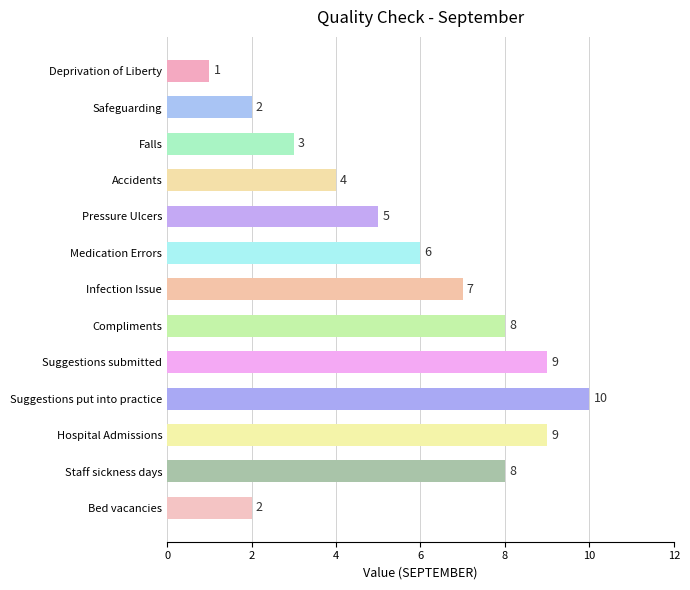

What is the average value?

6